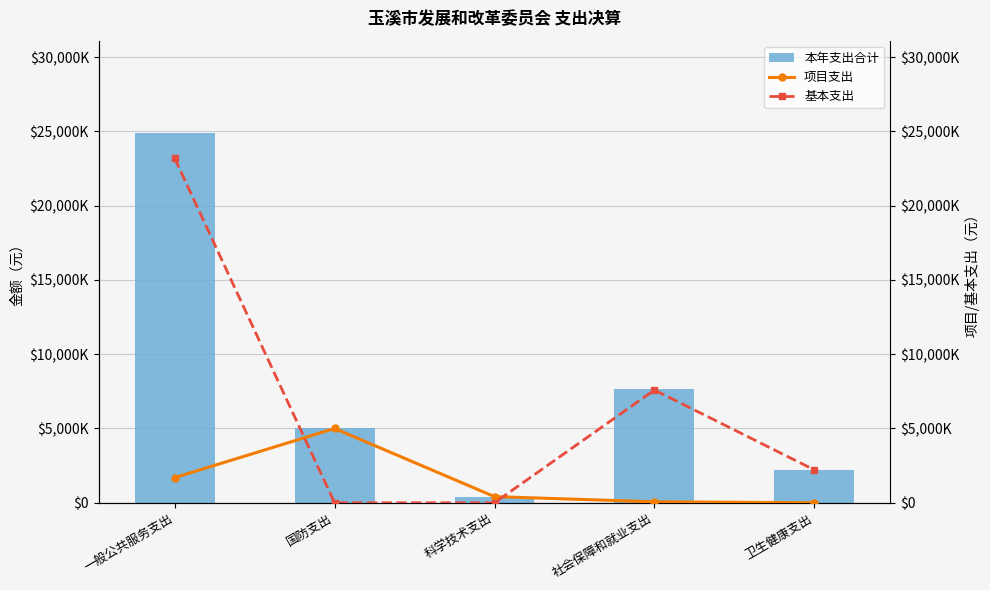

What value does the 本年支出合计 series have at 科学技术支出?

414000.0